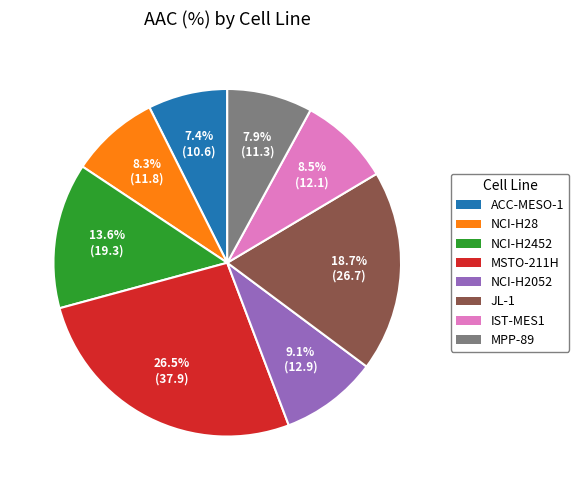

What is the ratio of the value at MPP-89 to the value at NCI-H28?

1.0